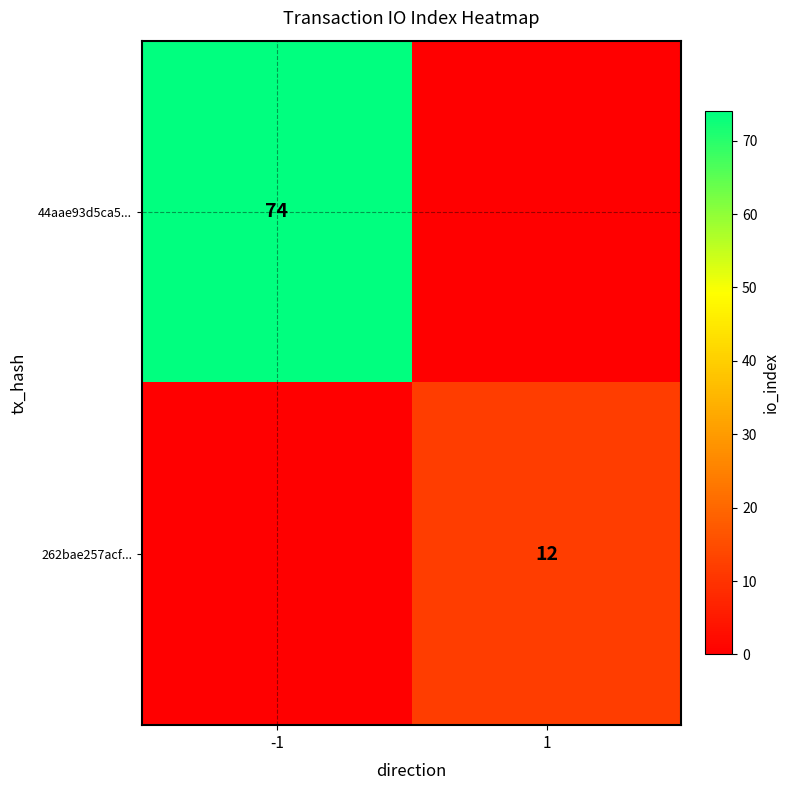

True or false: 262bae257acf... has a value of 3 at 1.

False